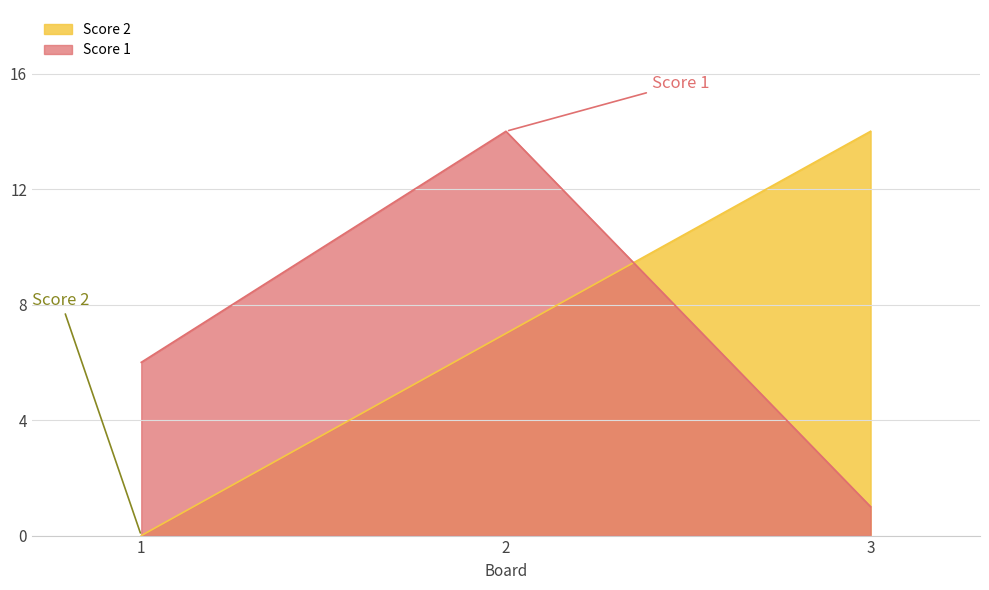

What is the value of the Score 1 point at the 3rd from the left?

1